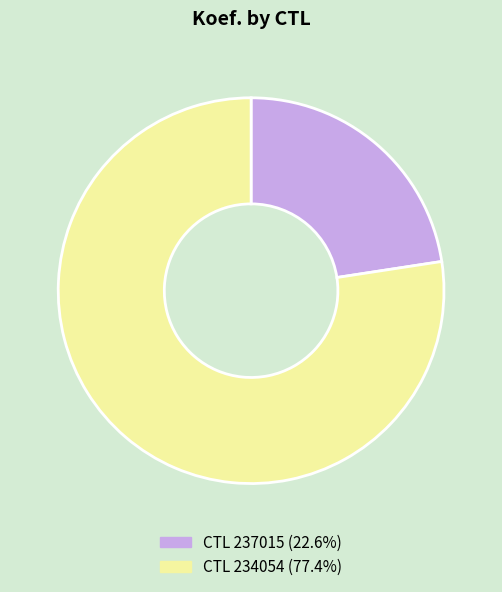

What is the ratio of the value at CTL 234054 (77.4%) to the value at CTL 237015 (22.6%)?

3.4